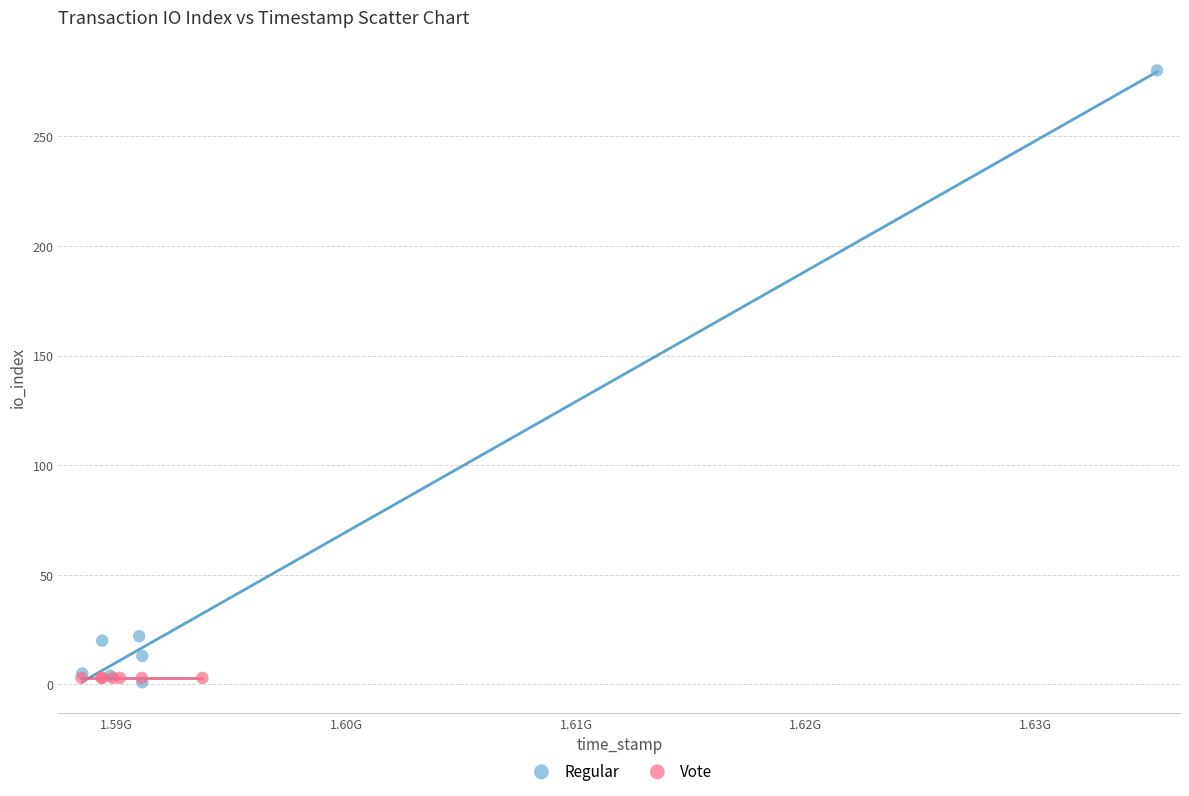

What are all the series names shown in the legend?

Regular, Vote